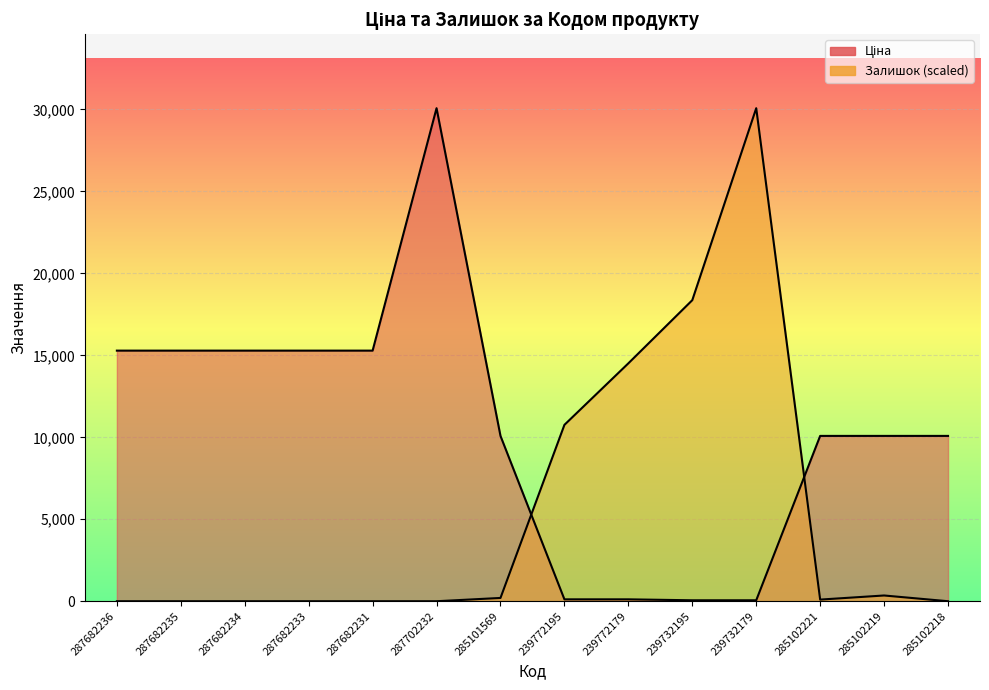

At how many categories does at least one series exceed 17129?

3